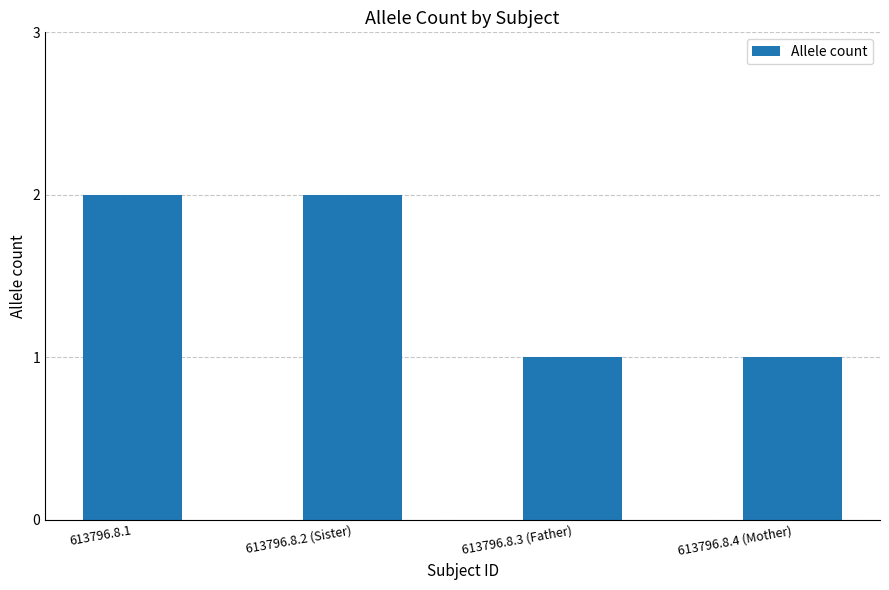

Read the value at 613796.8.3 (Father).

1